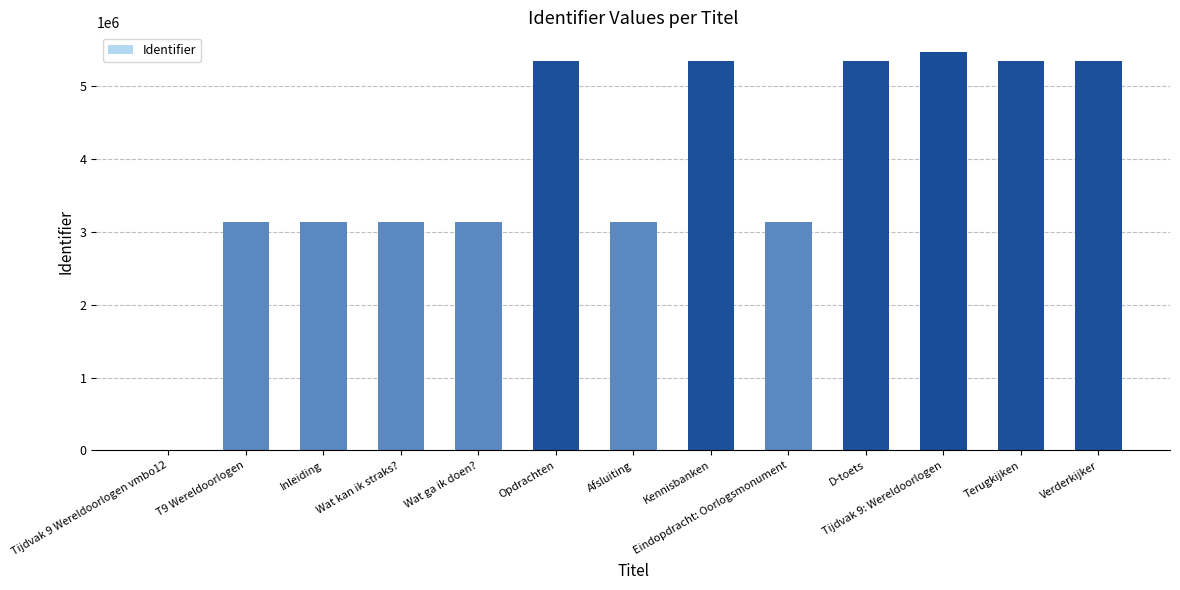

What is the greatest value displayed?

5462500